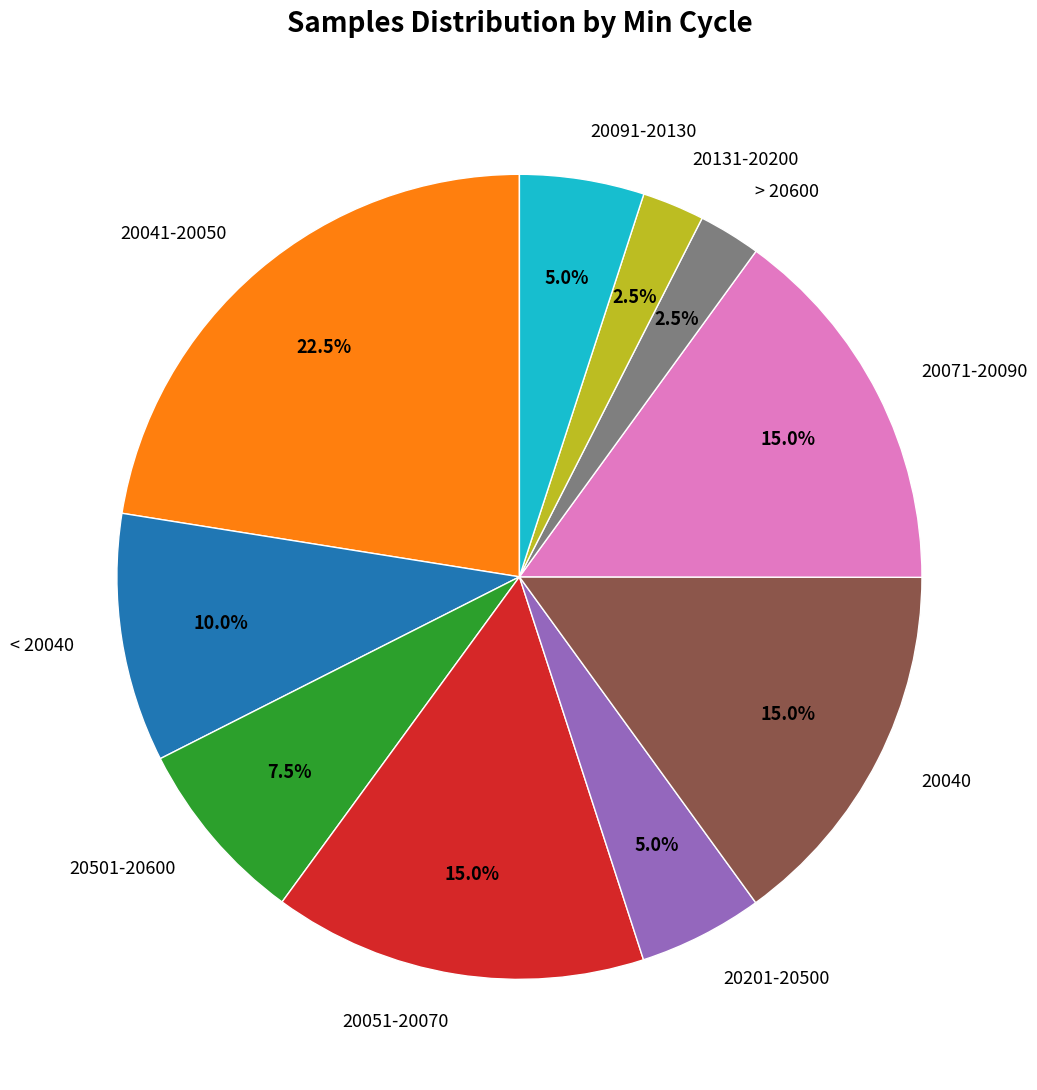

Is there a majority slice in this chart?

No